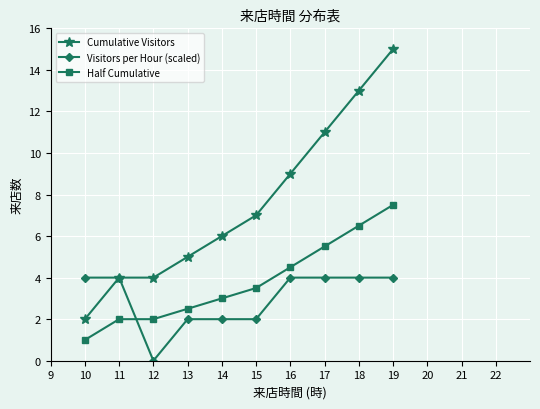

At 10, list the series in order from largest to smallest.

Visitors per Hour (scaled), Cumulative Visitors, Half Cumulative